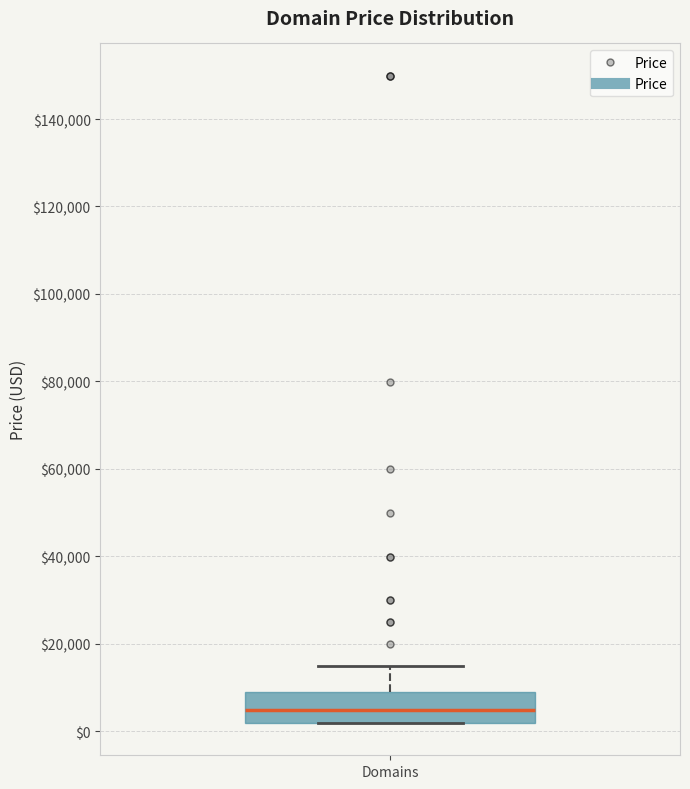

Where is the upper edge of the box for Domains on the y-axis? The values are not printed on the chart, so give them approximately, as read against the axis.

8000